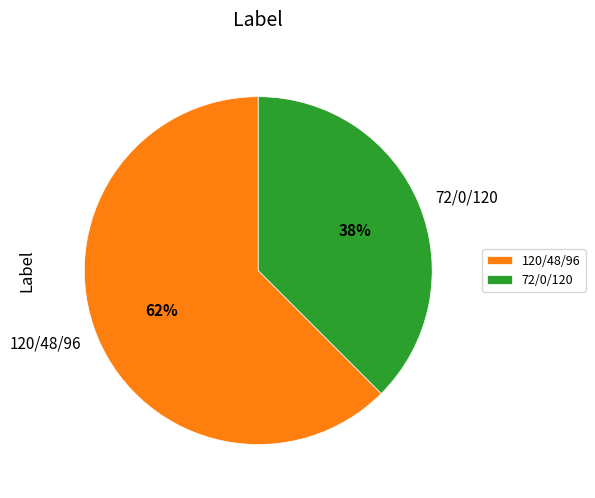

What is the ratio of the value at 72/0/120 to the value at 120/48/96?

0.6